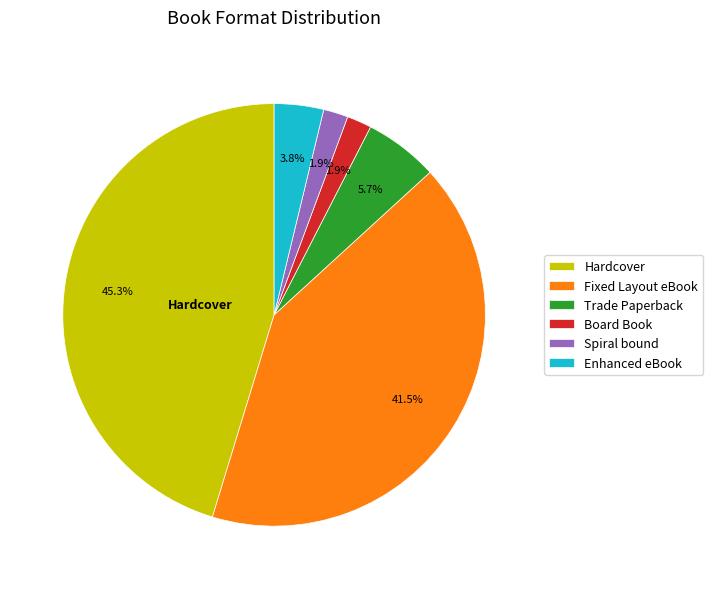

To the nearest percent, what is the average slice percentage?

17%